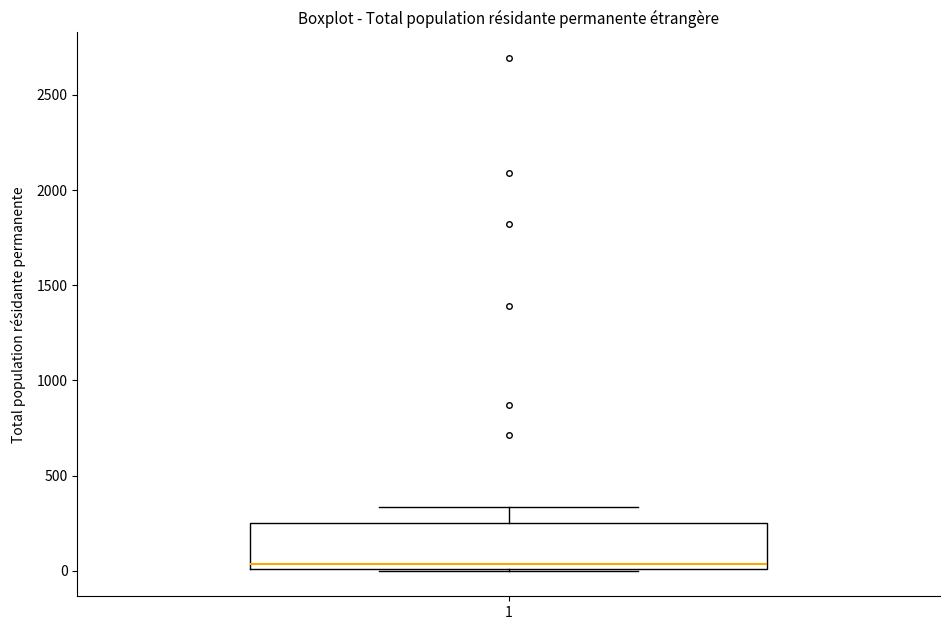

Where is the upper edge of the box at x = 1 on the y-axis? The values are not printed on the chart, so give them approximately, as read against the axis.

250